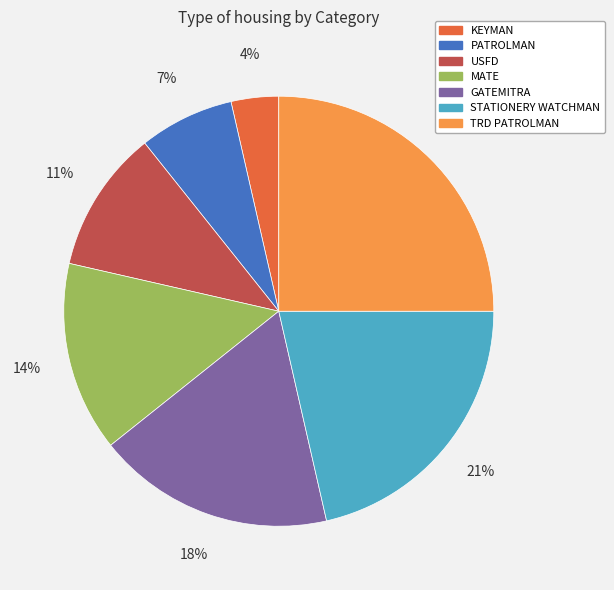

Do TRD PATROLMAN and PATROLMAN together represent more than half of the pie?

No